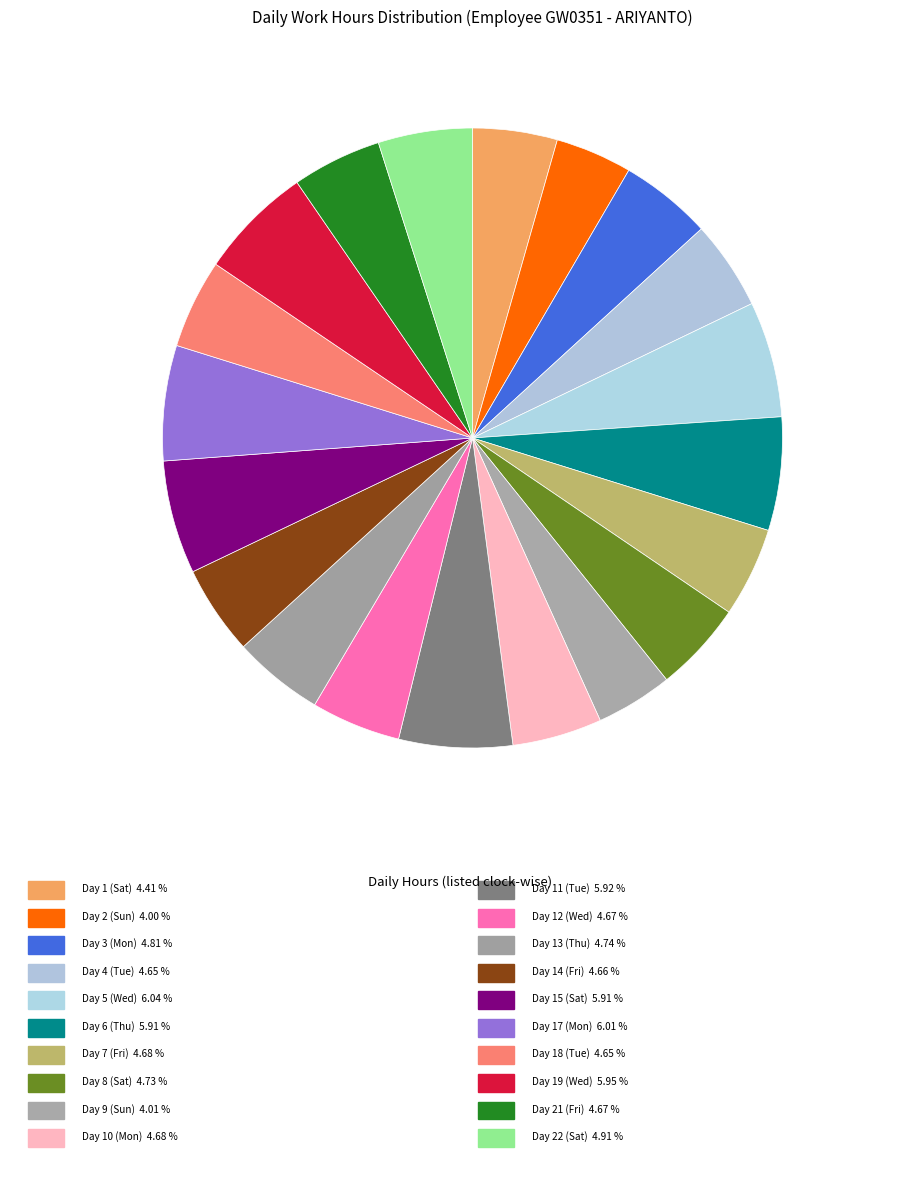

How many segments does this pie chart have?

20